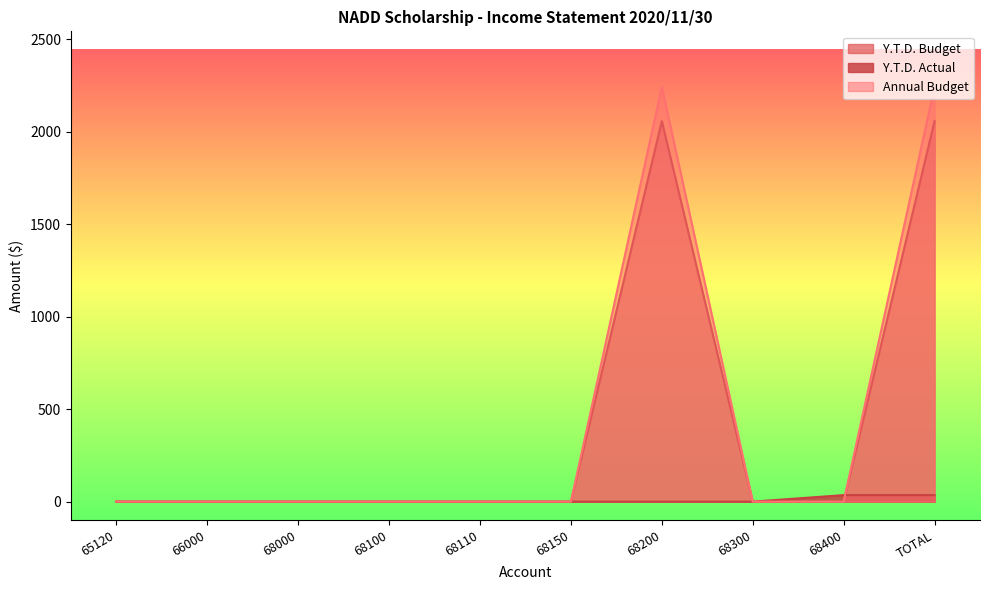

What are all the series names shown in the legend?

Y.T.D. Budget, Y.T.D. Actual, Annual Budget